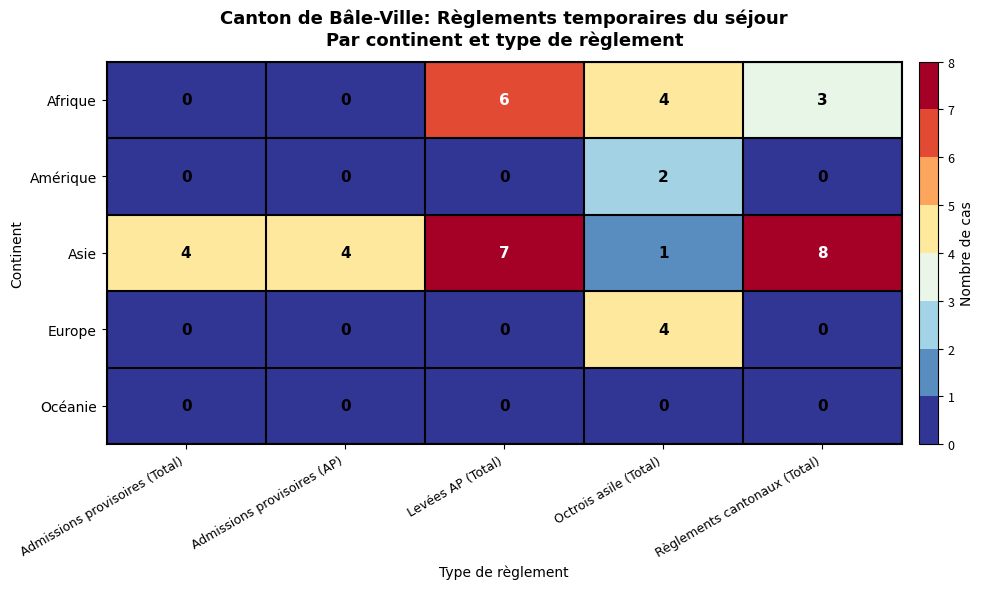

What is the sum of the Europe values at Octrois asile (Total) and Règlements cantonaux (Total)?

4